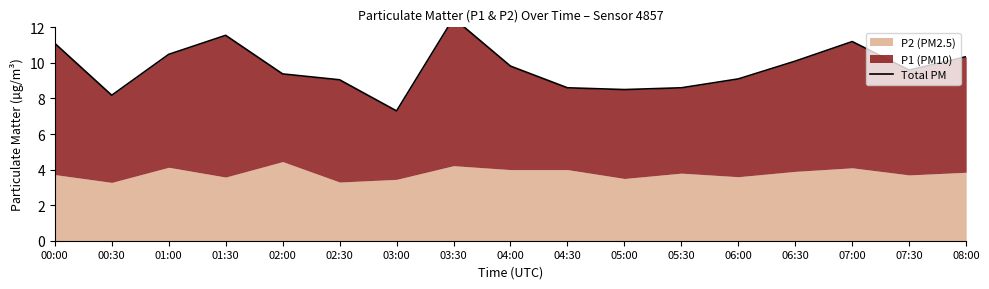

The chart shows a value of 3.7 at 07:00. True or false?

False